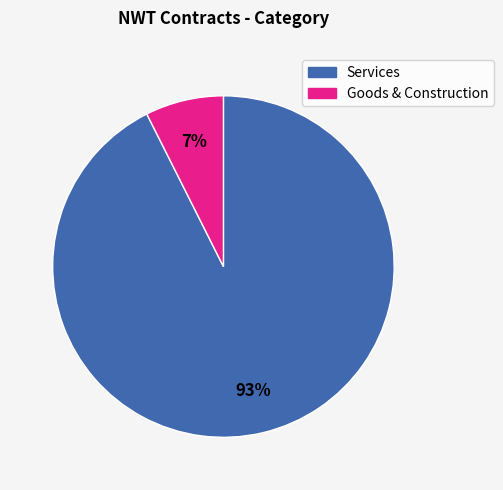

Is the sum of Goods & Construction and Services greater than half?

Yes